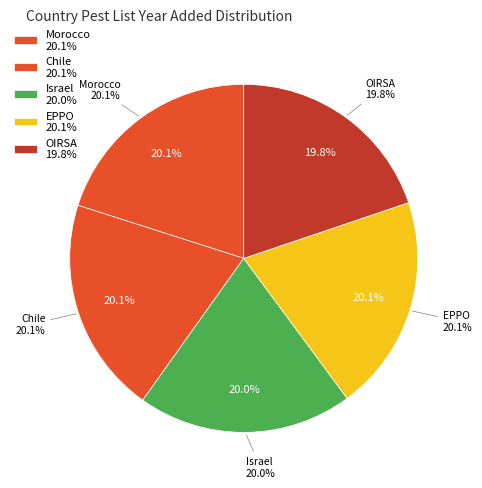

Does Morocco account for over 50% of the chart?

No